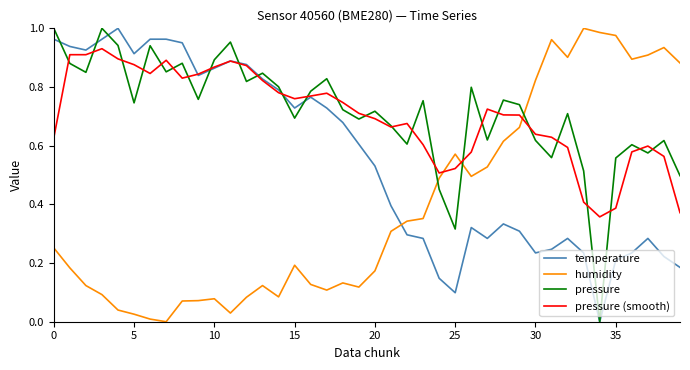

How many times do pressure (smooth) and humidity cross each other?

3